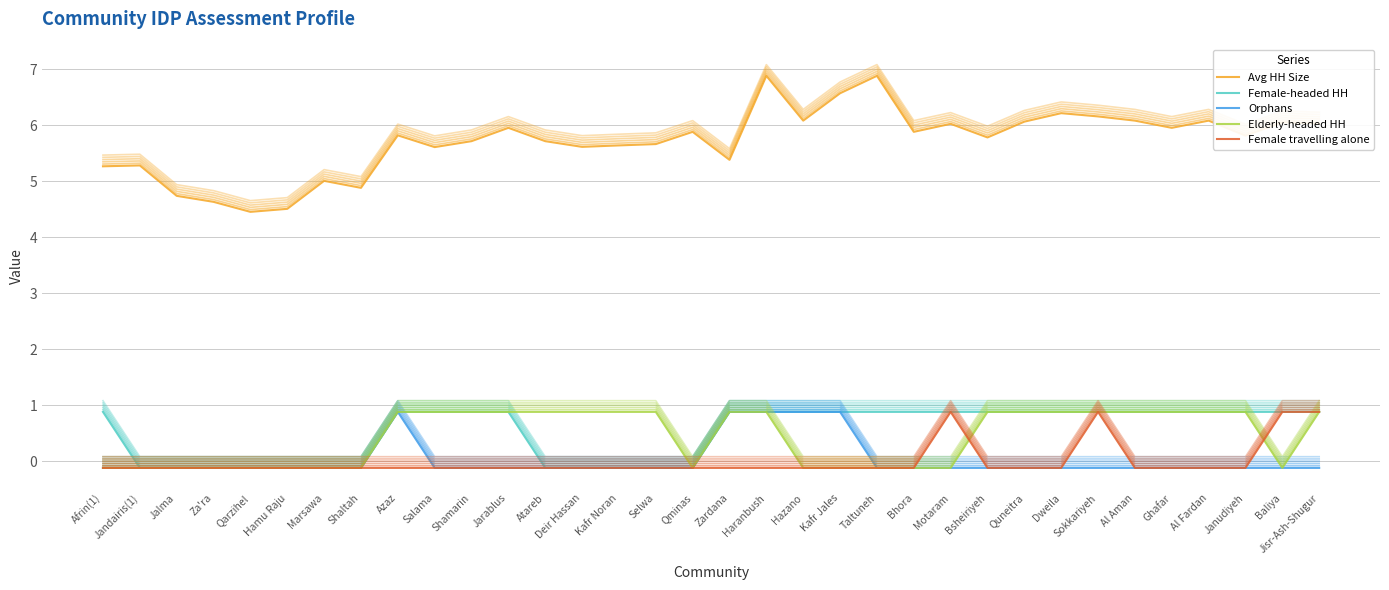

Rank the series at Taltuneh from highest to lowest value.

Avg HH Size, Female-headed HH, Orphans, Elderly-headed HH, Female travelling alone